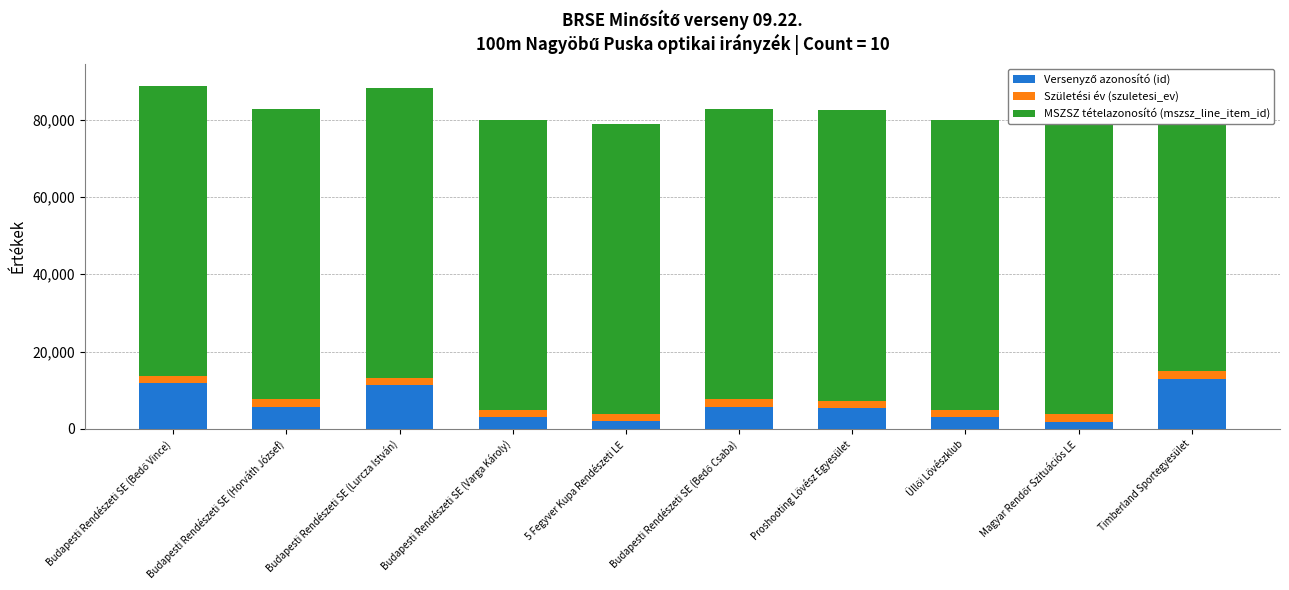

Which label corresponds to the largest value in the chart?

Budapesti Rendészeti SE (Bedő Vince)